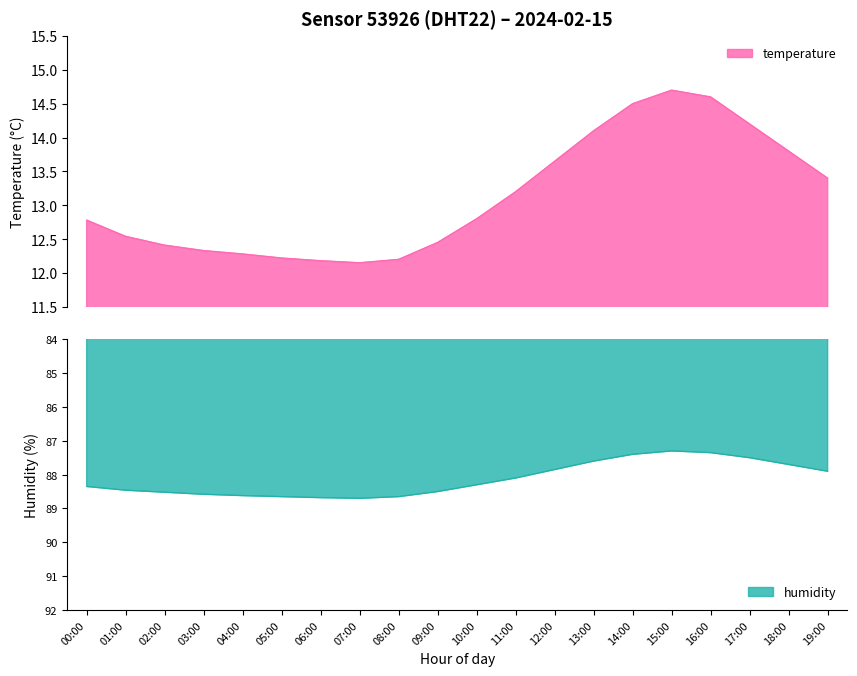

Is the value of temperature at 01:00 greater than the value of humidity at 10:00?

Yes